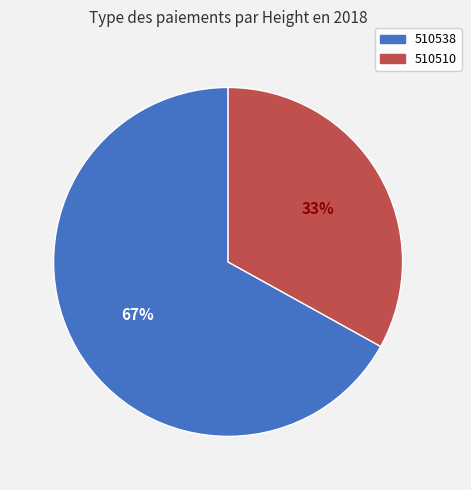

Which category has the smallest portion of the pie?

510510